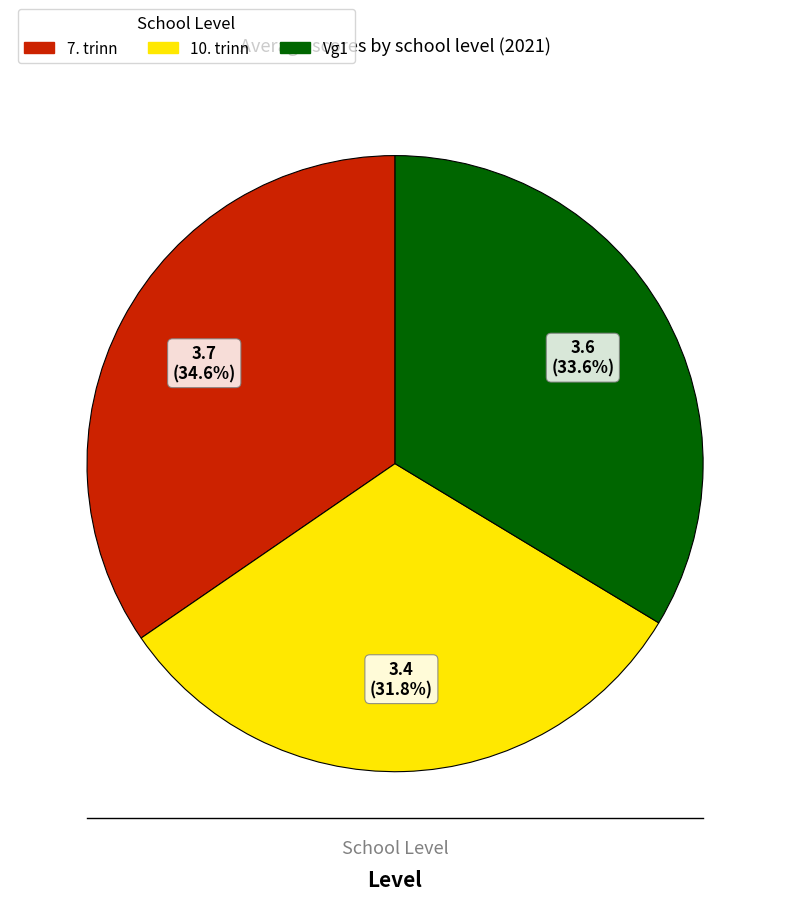

What percentage is the 7. trinn slice, to the nearest percent?

35%